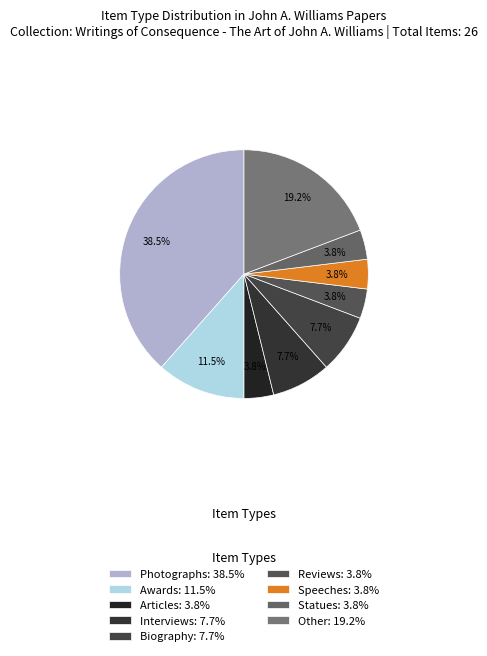

Count the number of slices in the pie.

9